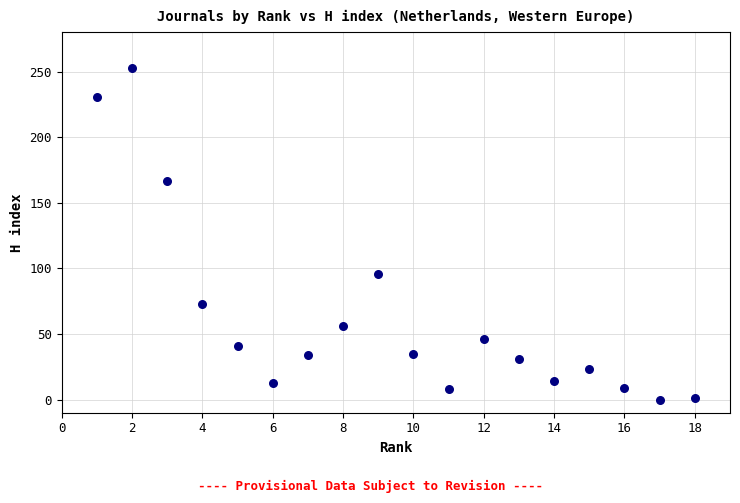

What is the range of Y values (max minus min)?

253